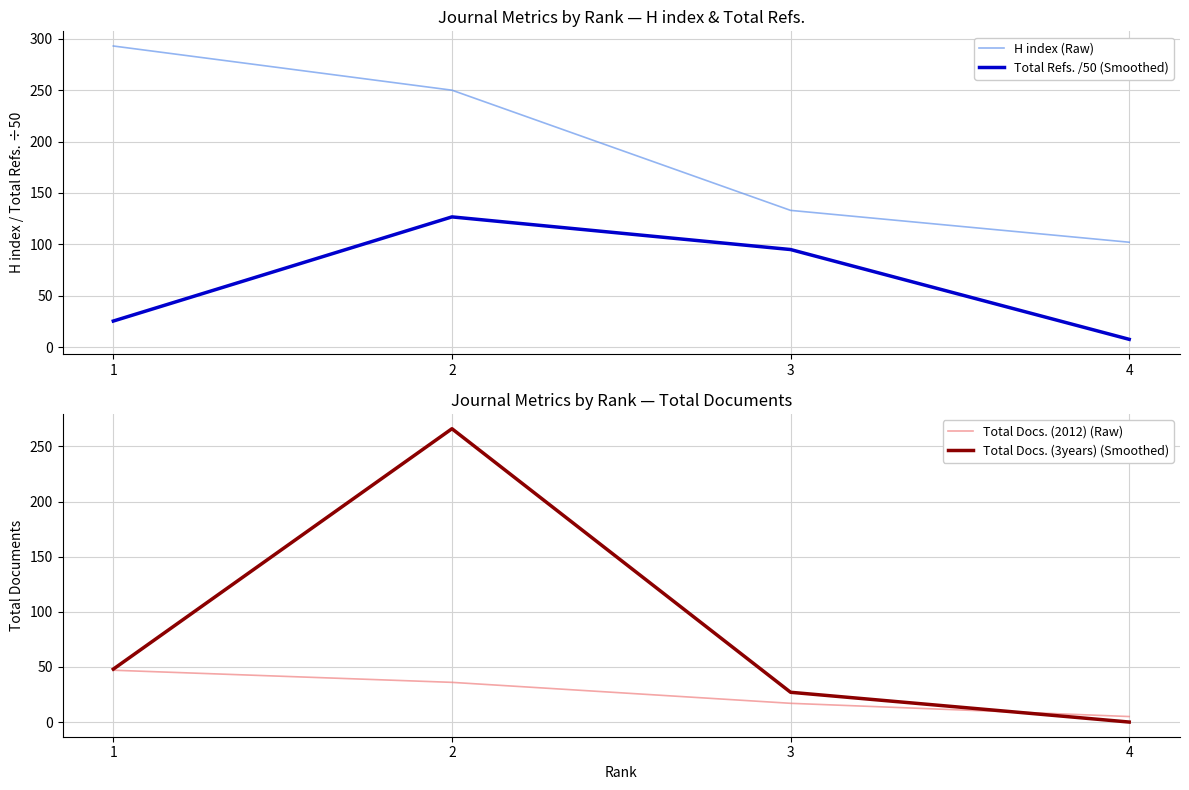

What is the average value of the Total Refs. /50 (Smoothed) series?

63.6